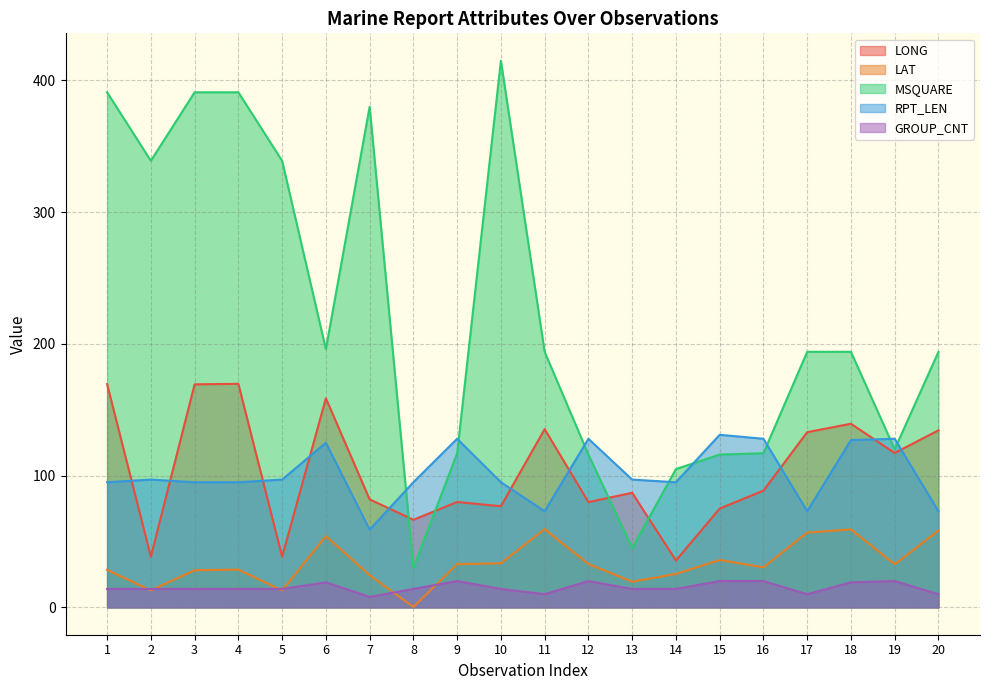

True or false: LAT and LONG cross at least once.

False